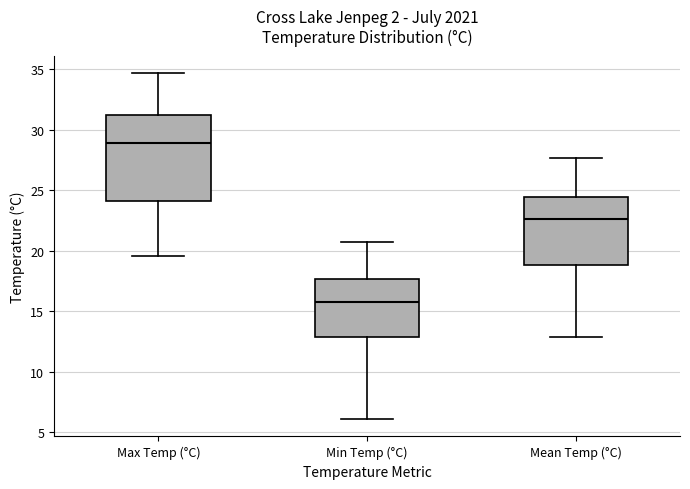

Reading left to right, transcribe this box plot: for each box, give where its median line is, the range the box spans, and where its two whiskers end, as read against the y-axis. The values are not printed on the chart, so give them approximately, as read against the axis.

Max Temp (°C): median 29.0, box 24.0 to 31.0, whiskers 19.5 to 34.5
Min Temp (°C): median 16.0, box 13.0 to 17.5, whiskers 6.0 to 20.5
Mean Temp (°C): median 22.5, box 19.0 to 24.5, whiskers 13.0 to 27.5